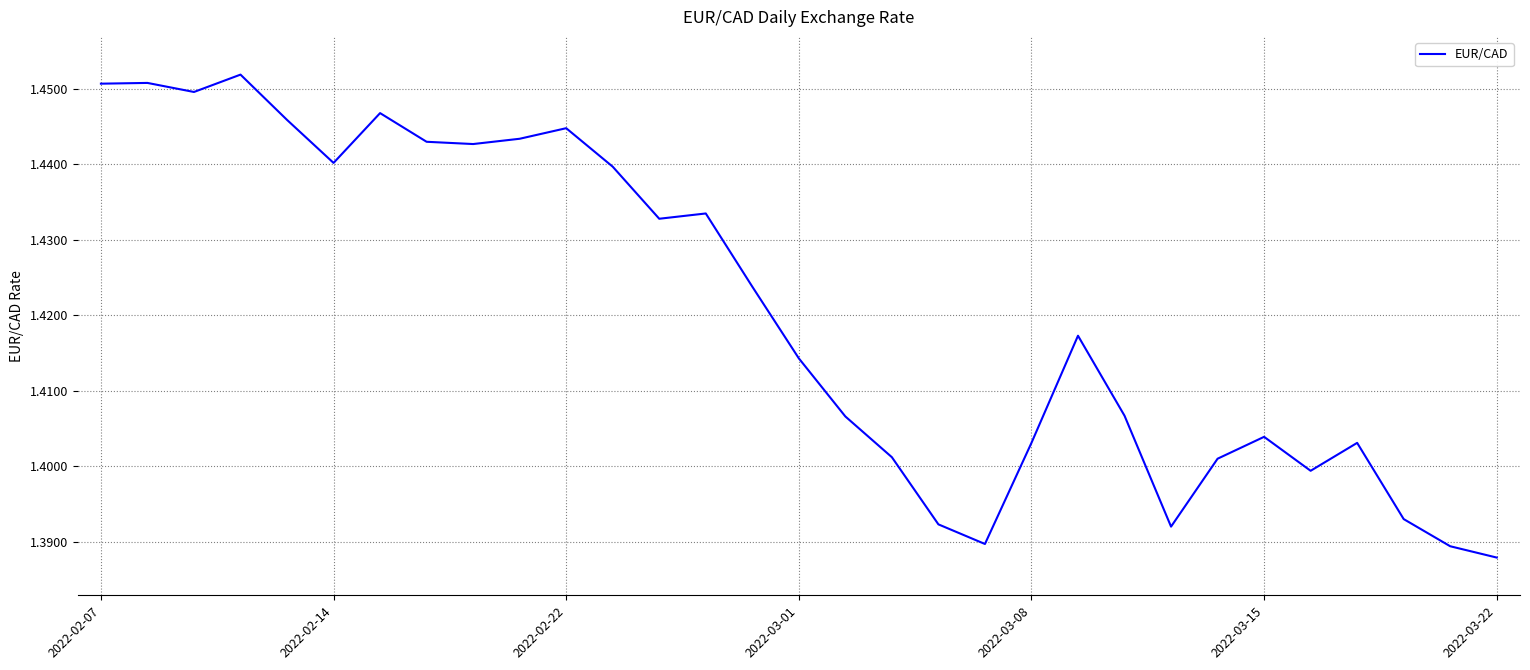

Where is the data nearest to the value 1?

2022-03-22